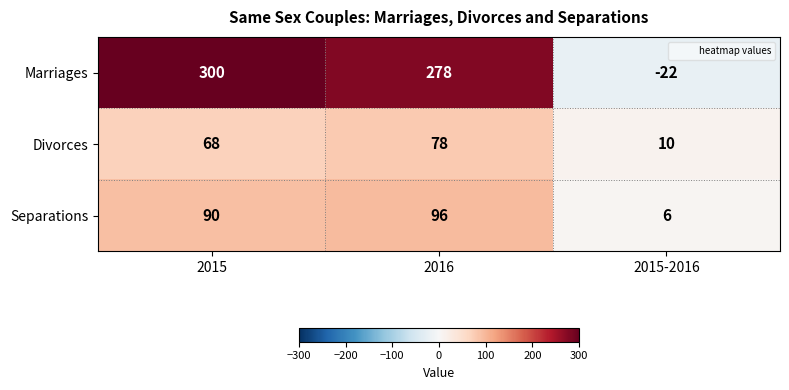

What is the sum of all Separations values?

192